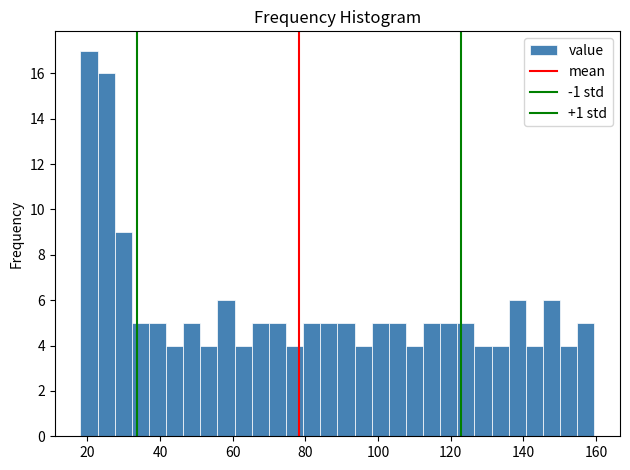

Around what value on the x-axis is the tallest bar? Give the approximate position of its centre, as read against the axis.

20